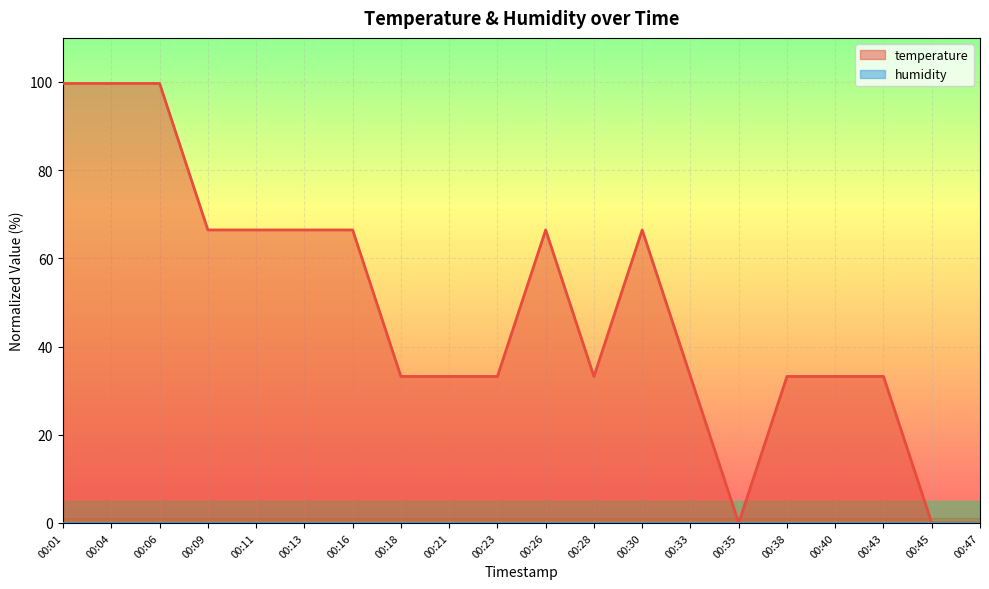

Rank the categories by value from lowest to highest.

00:35, 00:45, 00:47, 00:18, 00:21, 00:23, 00:28, 00:33, 00:38, 00:40, 00:43, 00:09, 00:11, 00:13, 00:16, 00:26, 00:30, 00:01, 00:04, 00:06